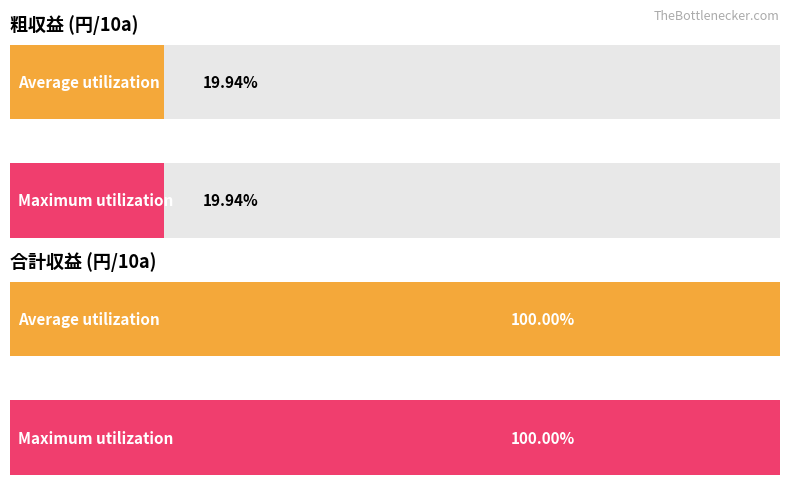

Rank the series by their maximum value, from highest to lowest.

Average utilization, Maximum utilization